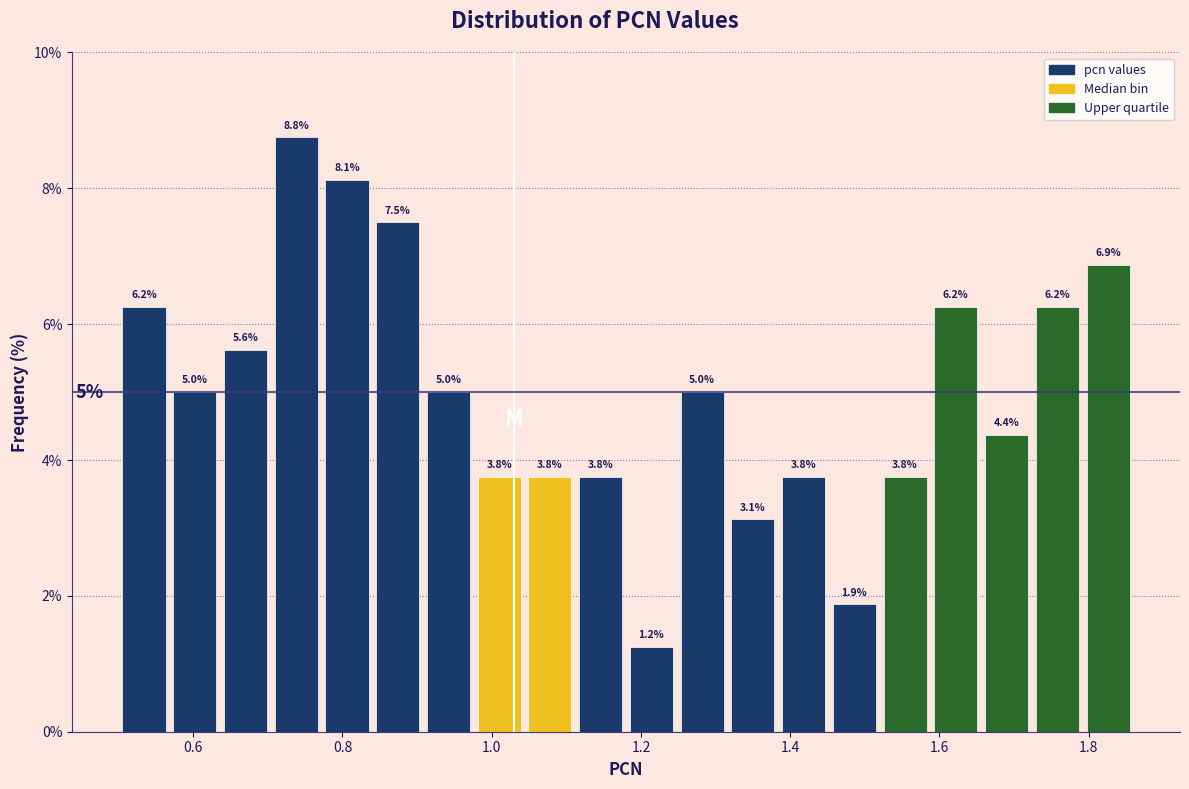

Read against the x-axis, roughly where is the centre of the tallest bar?

0.74